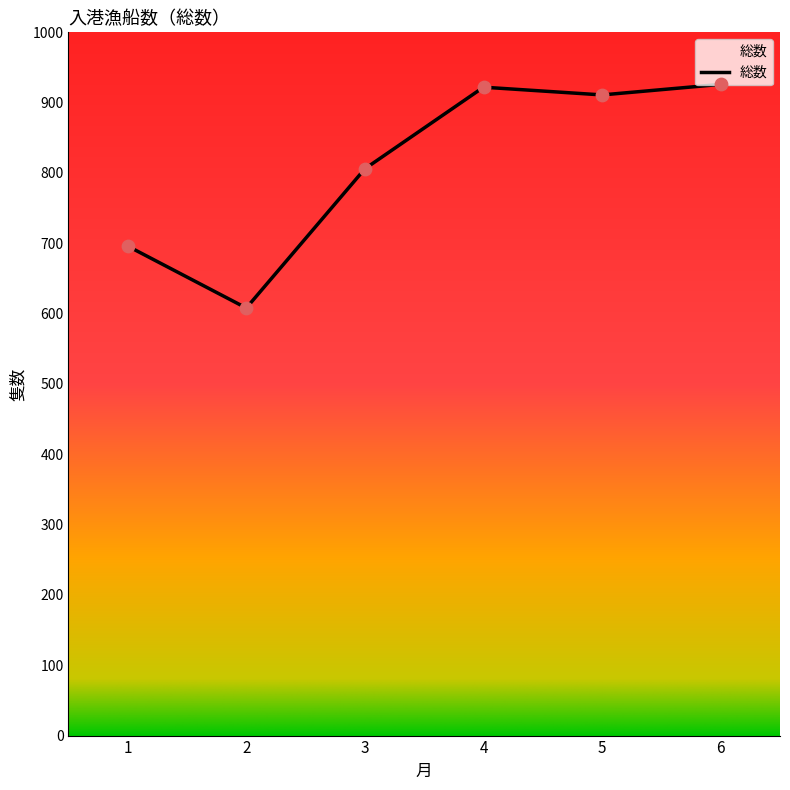

Which has a higher value, 4 or 3?

4